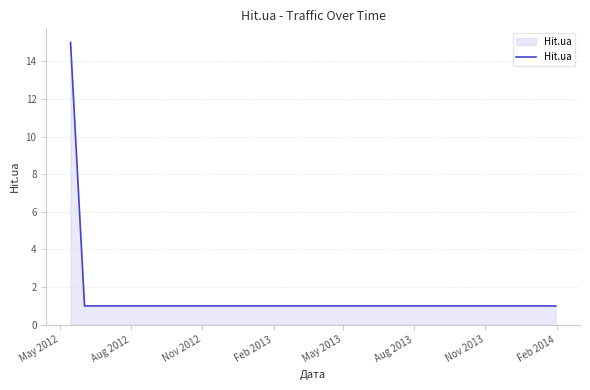

How many distinct data groups are displayed?

1